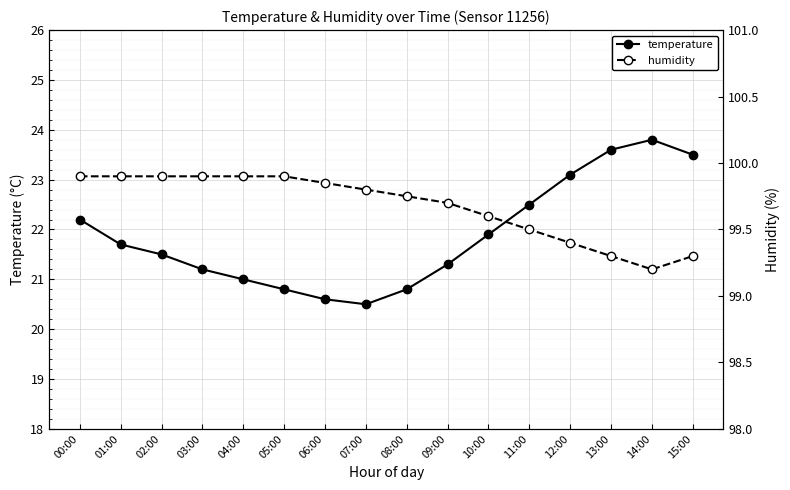

Rank the series at 00:00 from lowest to highest value.

temperature, humidity